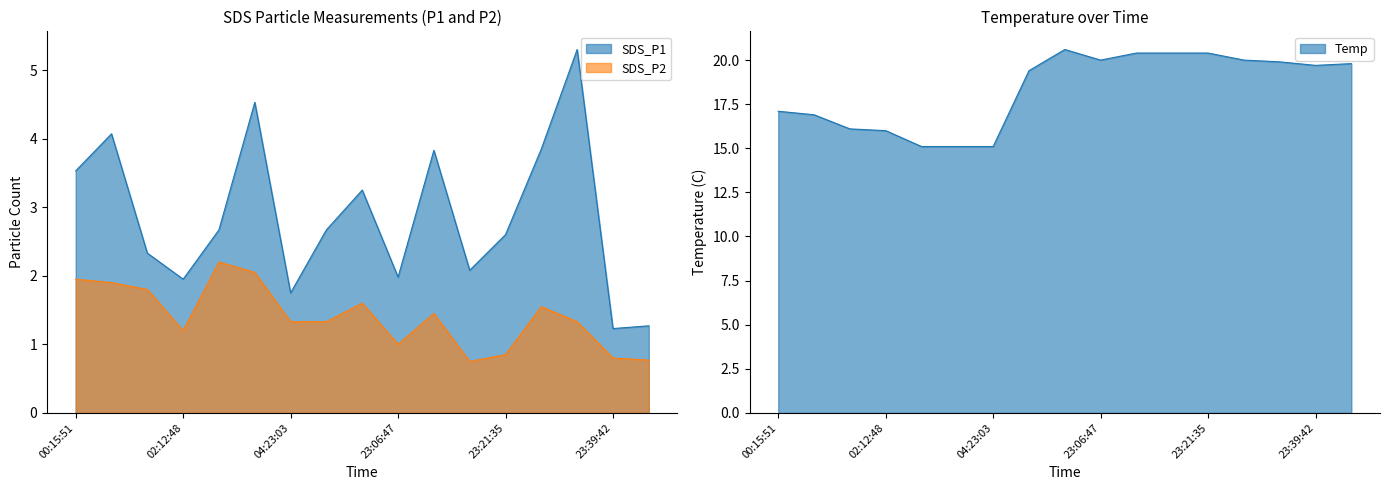

True or false: SDS_P1 has more than 2 interior local peaks.

True